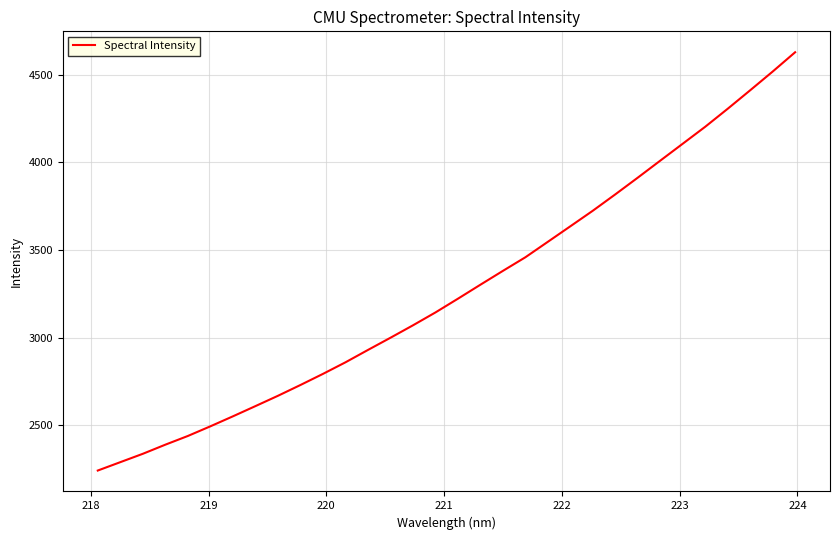

What is the minimum value shown in the chart?

2242.5